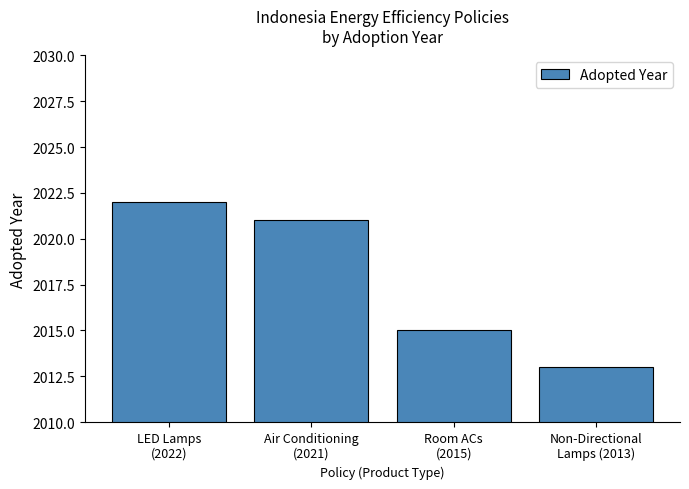

What is the value of the 1st bar from the left?

2022